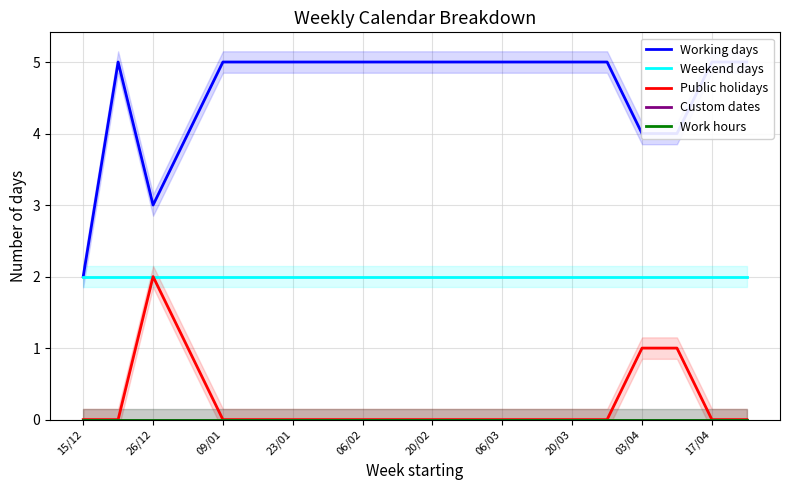

How many values in the Working days series are below 5?

5